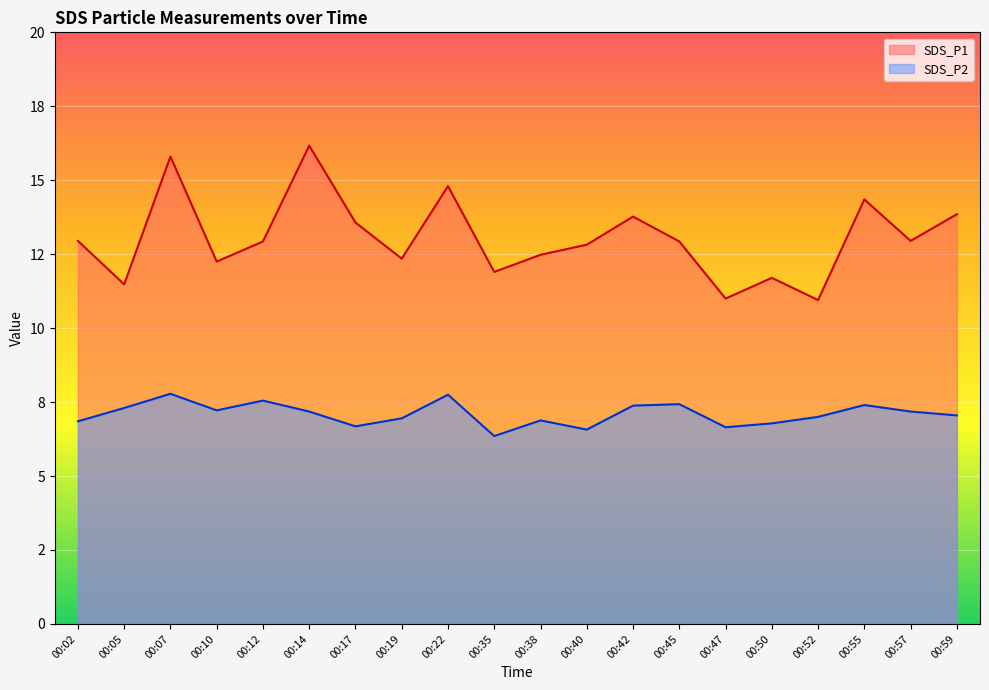

List the series in order of their peak value, lowest first.

SDS_P2, SDS_P1